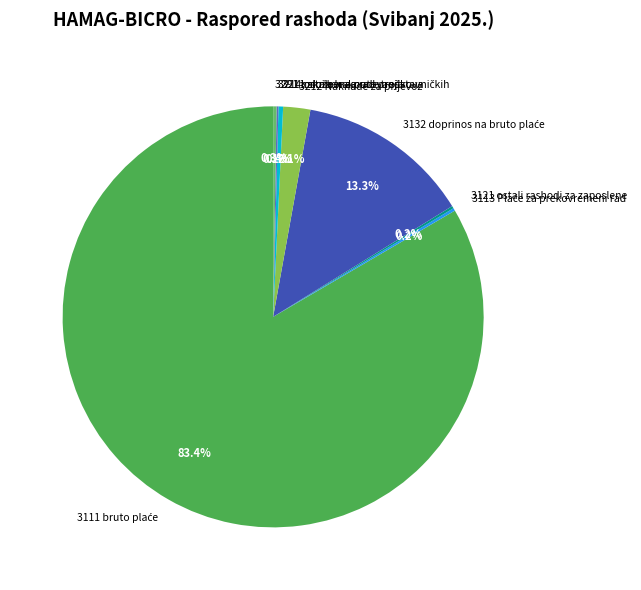

Does any single category account for the majority?

Yes